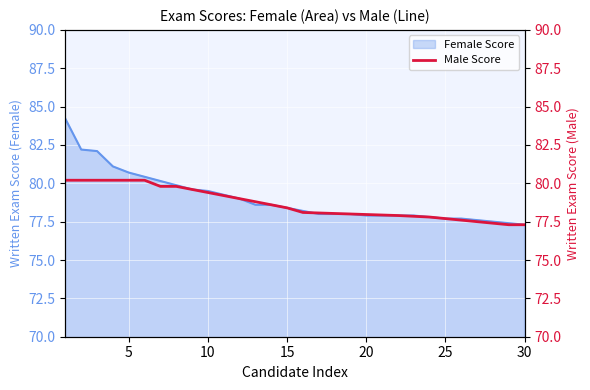

The value of Female Score at 10 is 26.8. True or false?

False